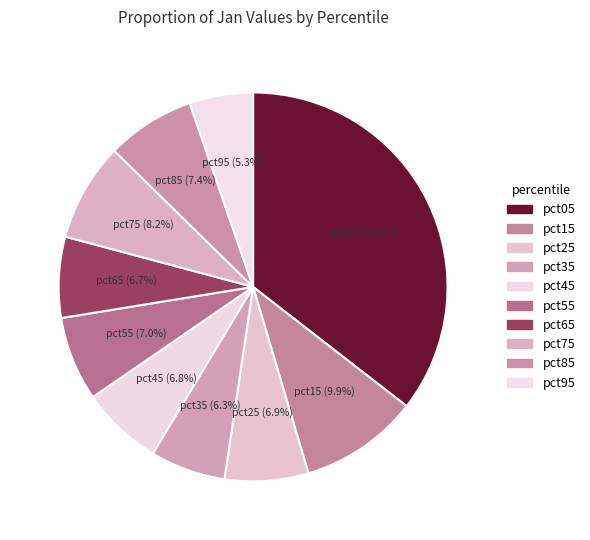

Is there any slice that represents more than half of the pie?

No